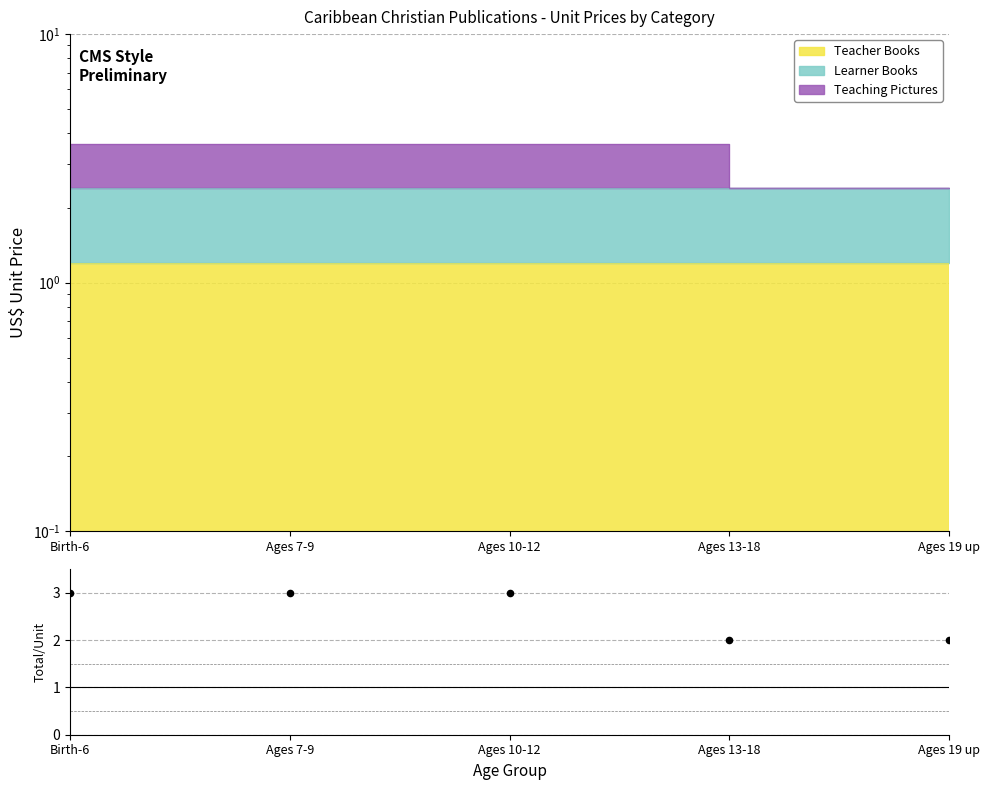

Approximately how many times larger is the value at Ages 13-18 compared to Ages 7-9?

0.7